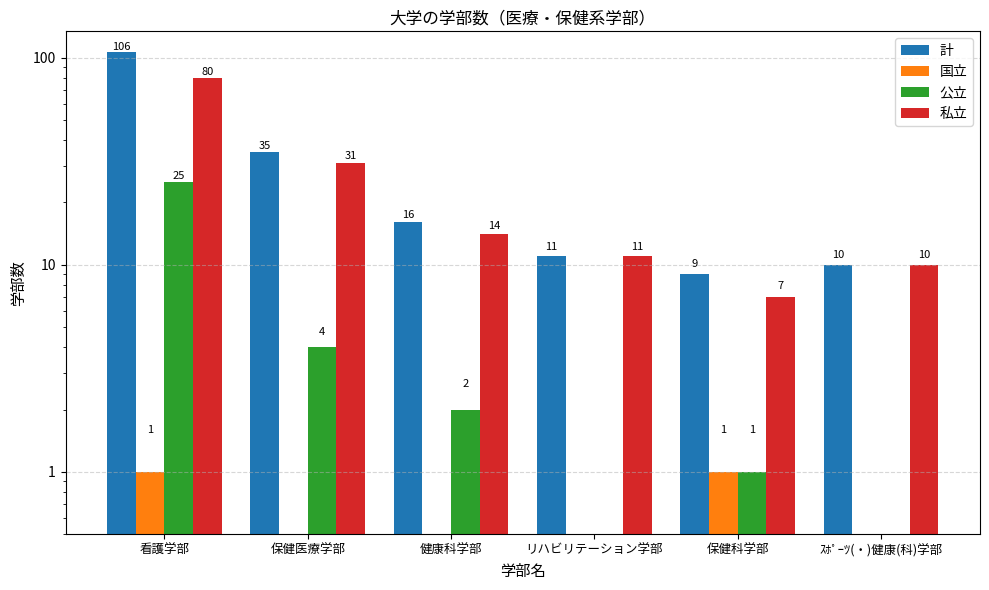

List the series in order of their peak value, lowest first.

国立, 公立, 私立, 計